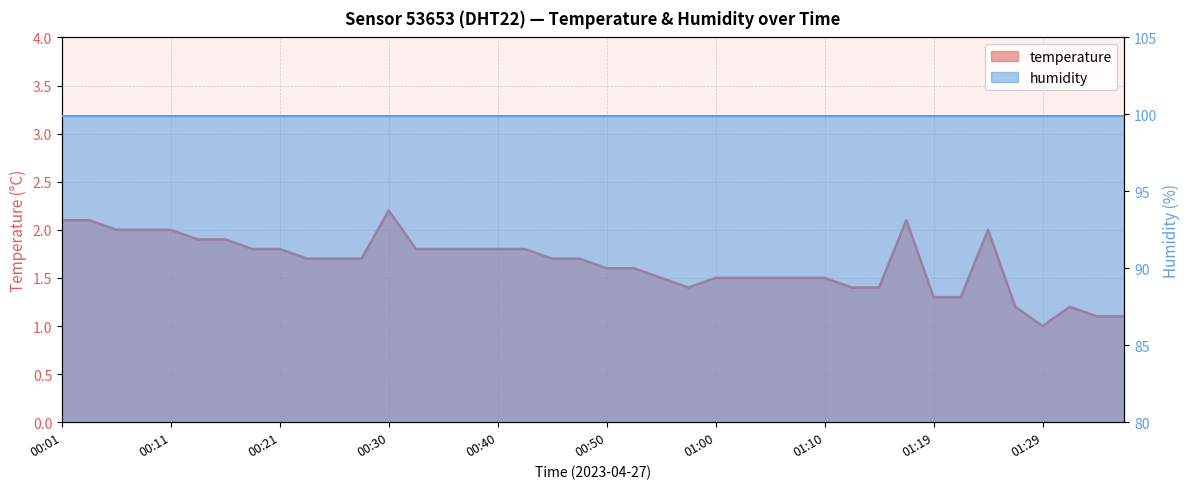

What is the sum of the values at 01:29 and 01:22?

2.3